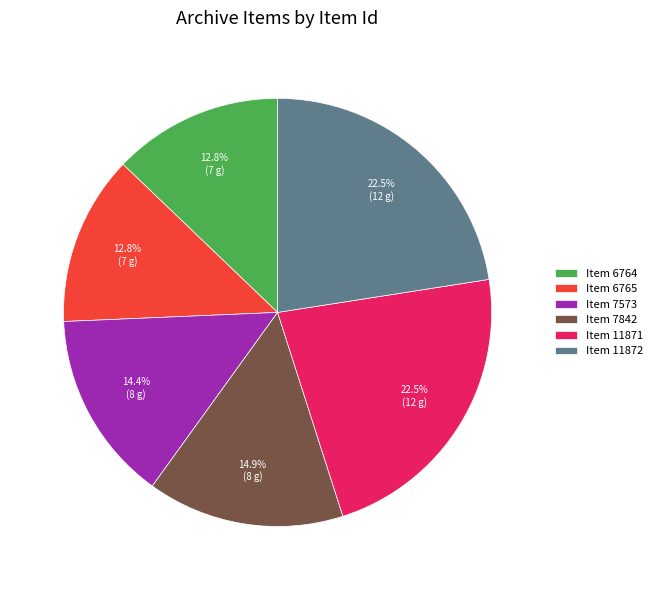

Is it true that Item 7842 is 24% of the pie?

False